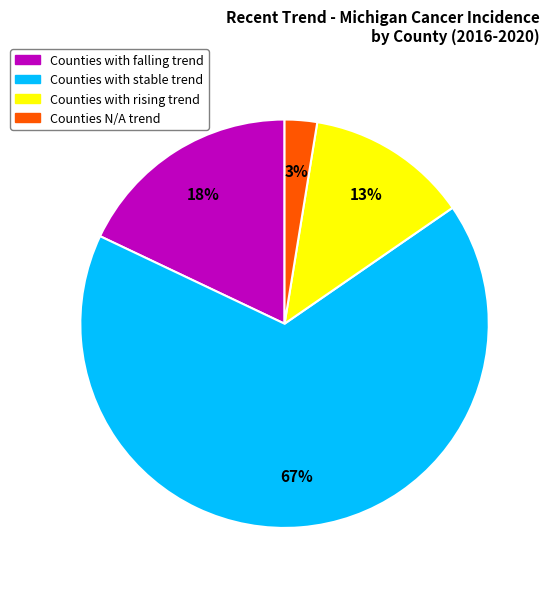

To the nearest percent, what is the average slice percentage?

25%